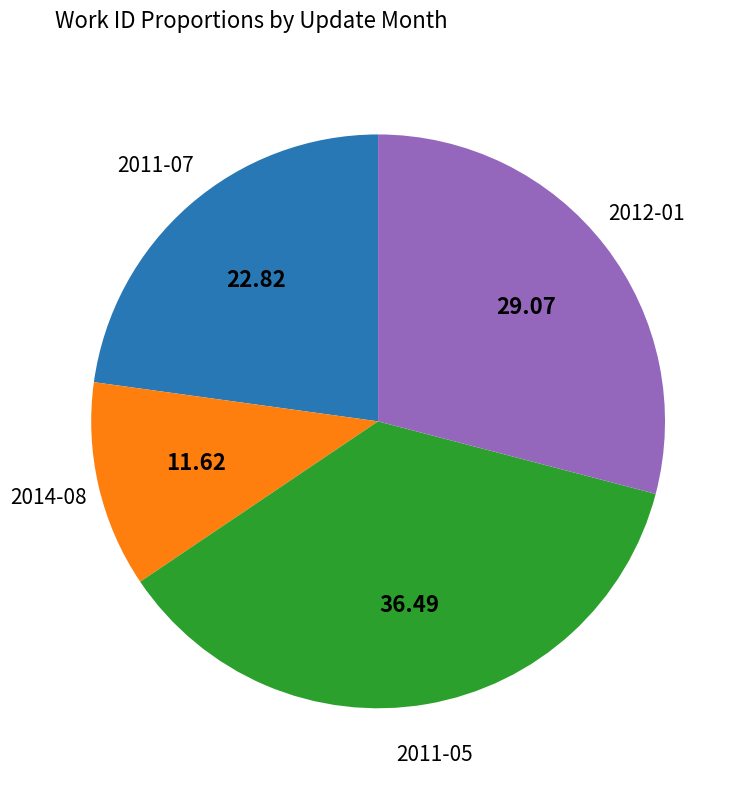

Is there any slice that represents more than half of the pie?

No